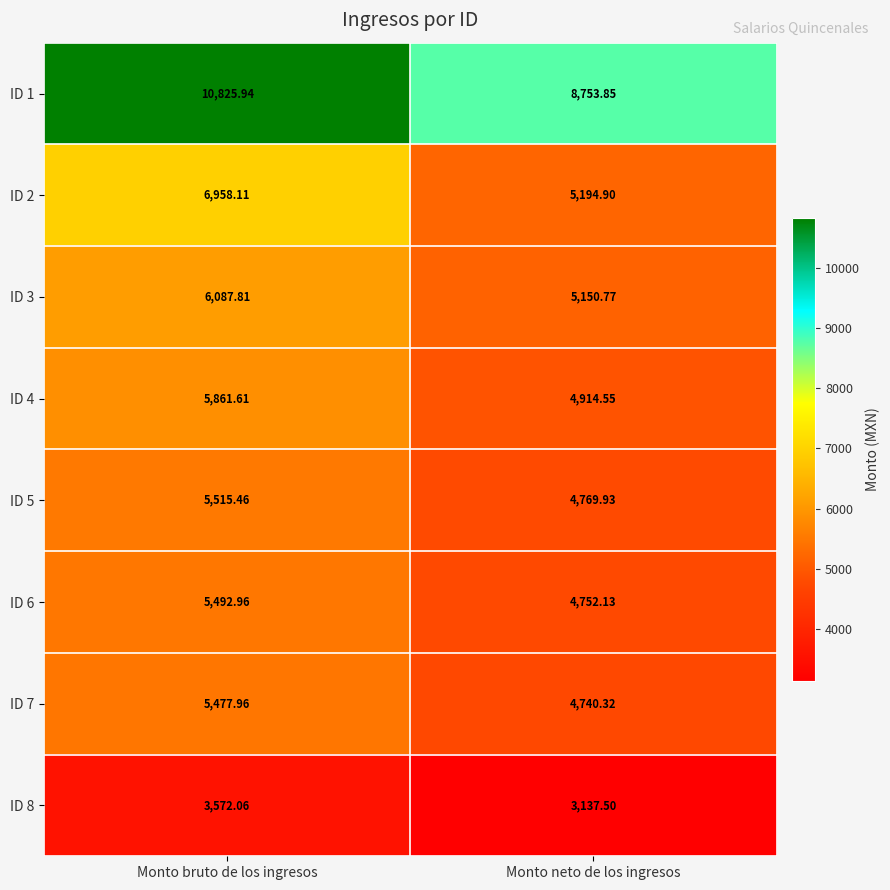

At which category does the chart reach its minimum across all series?

Monto neto de los ingresos